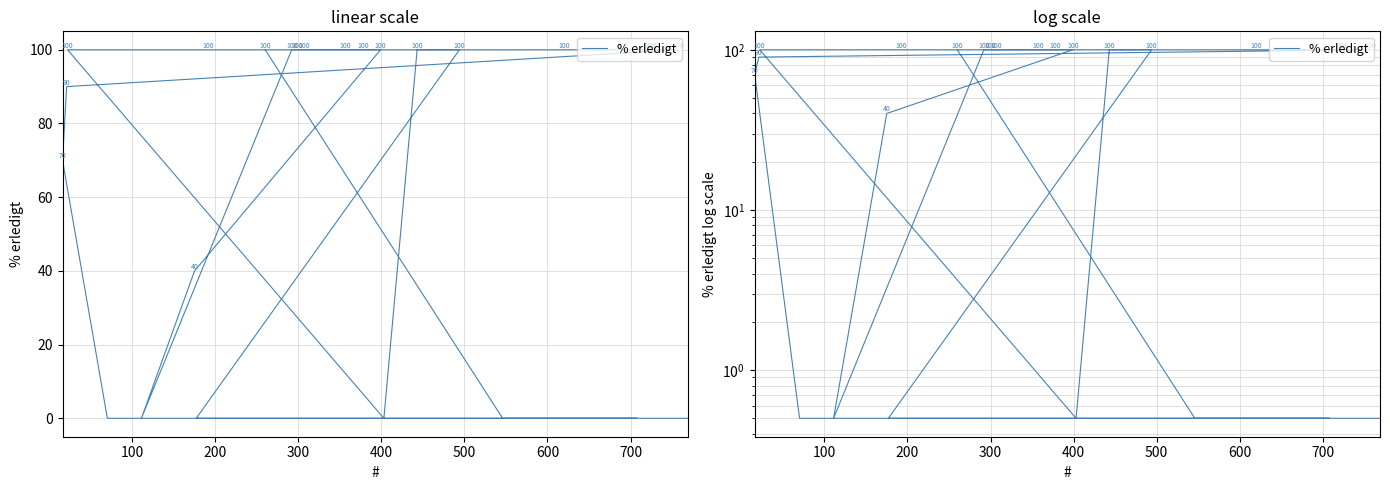

What is the greatest value displayed?

100.0